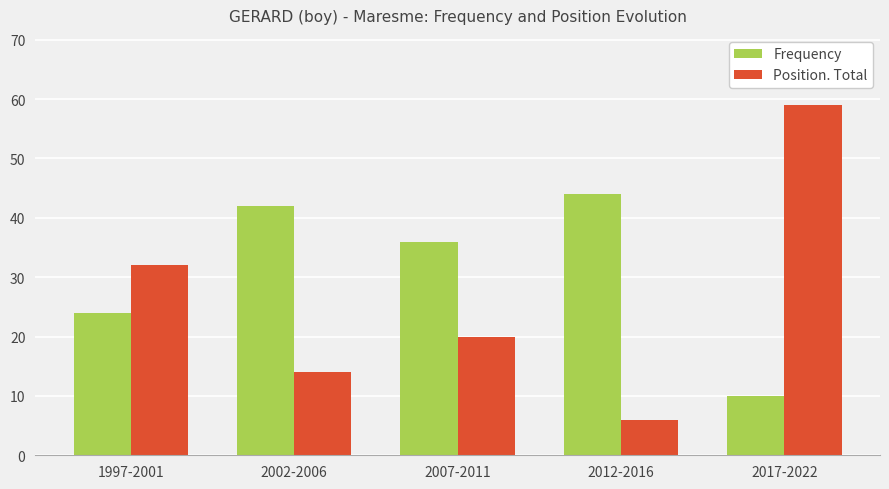

How many bars are there in total?

10